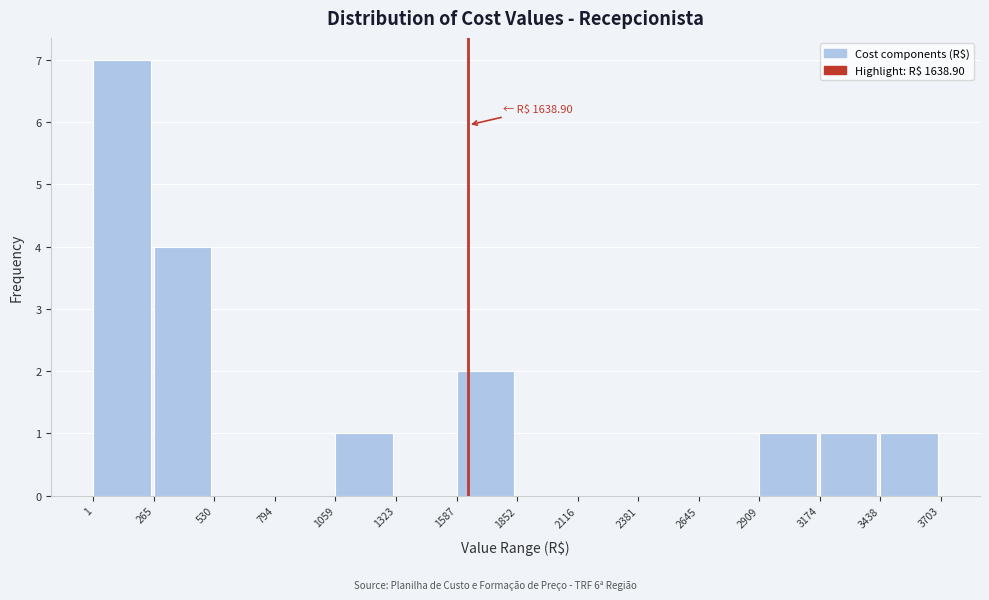

Over which range of the x-axis is the bar tallest?

1 to 265